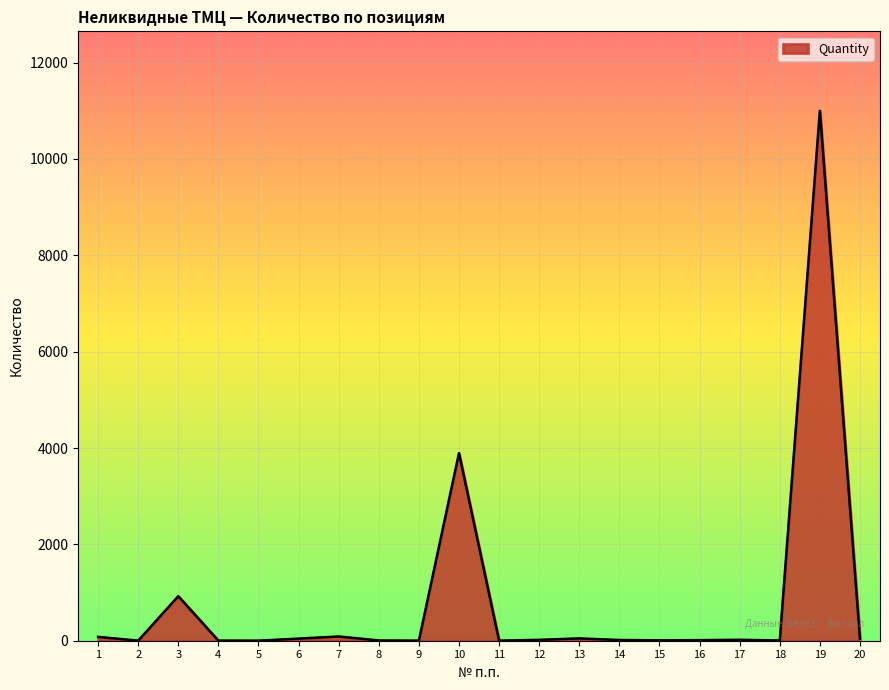

The value at 19 is 11000.0. True or false?

True